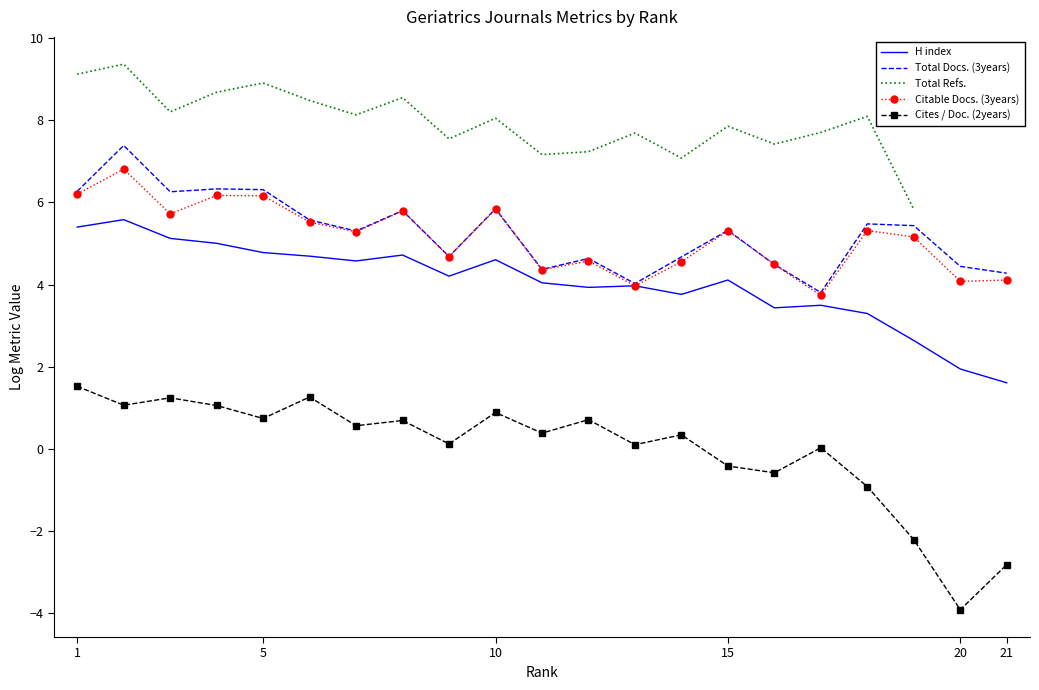

The Total Docs. (3years) series shows 4.4 at 20. True or false?

True